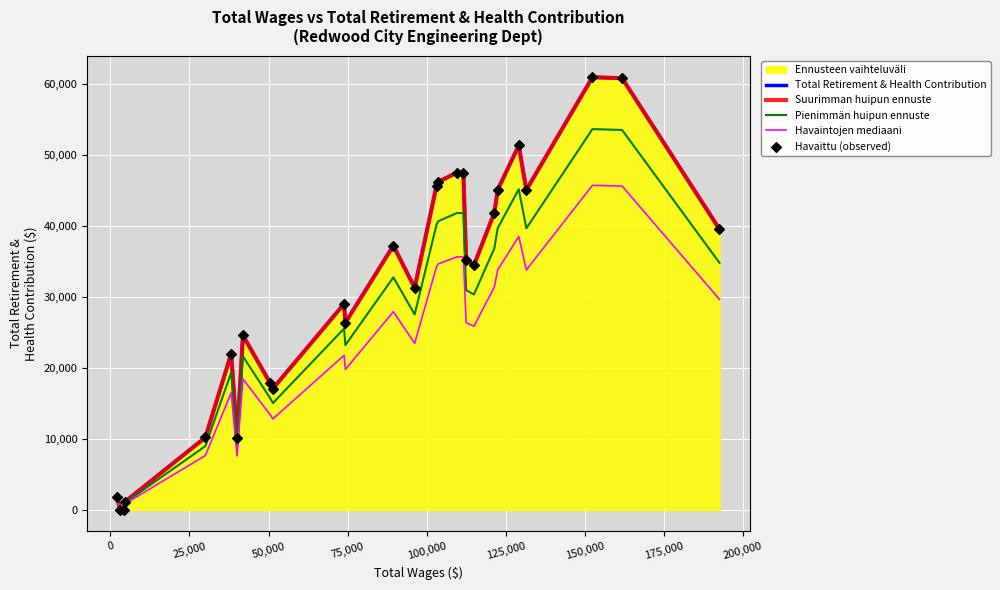

Is the value of Pienimmän huipun ennuste at 16 greater than the value of Suurimman huipun ennuste at 23?

No